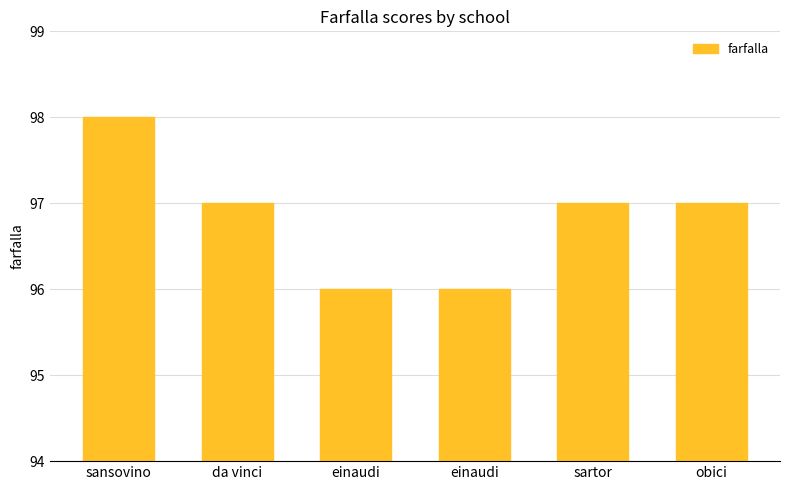

What is the difference between the values at einaudi and da vinci?

1